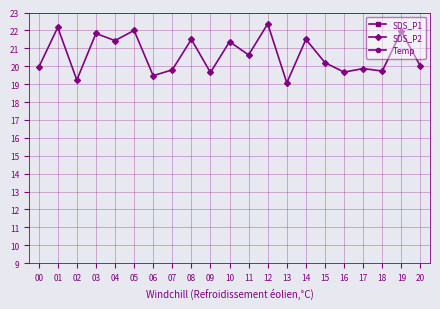

Does the chart have visible grid lines?

Yes